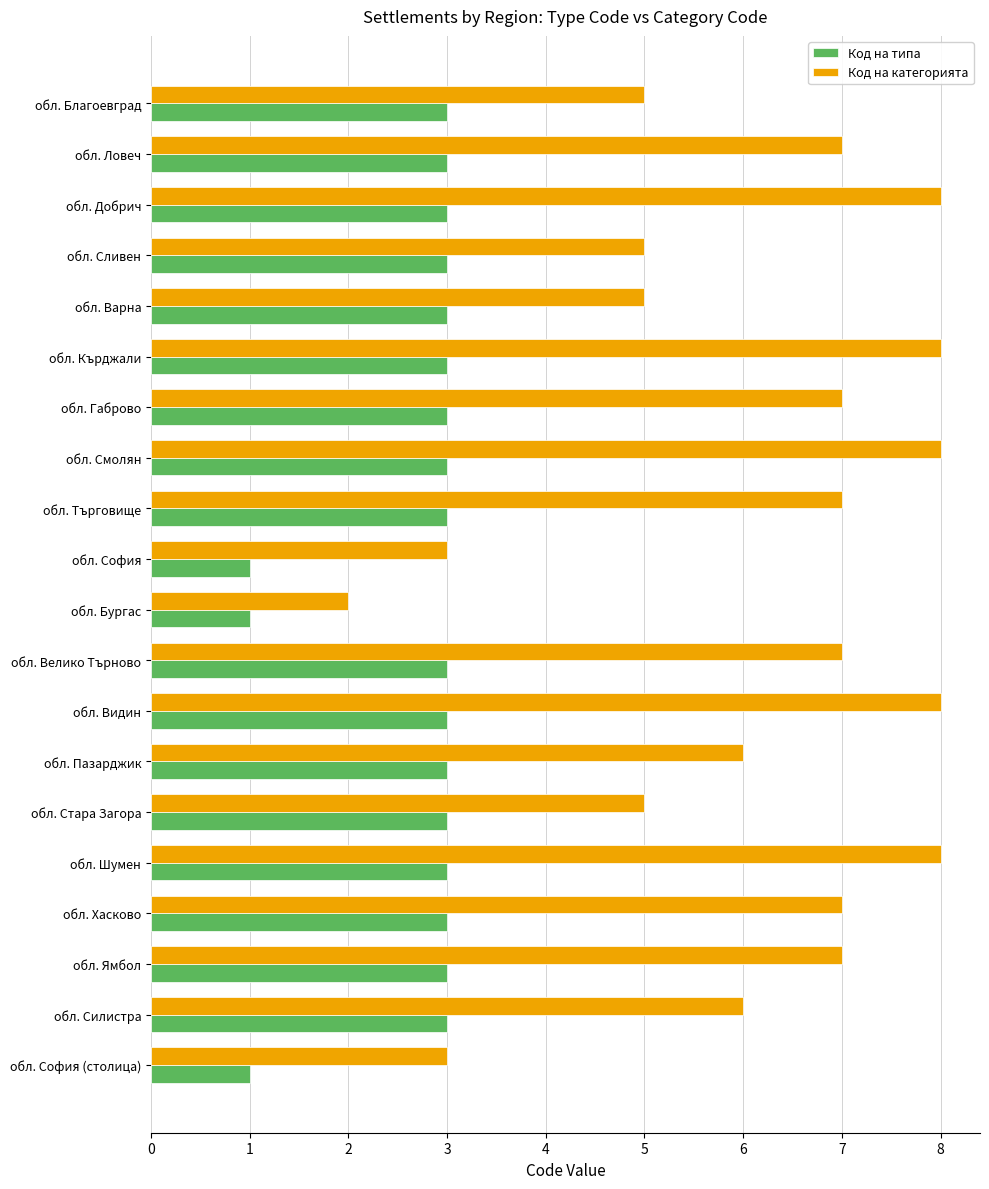

The Код на типа series shows 1 at обл. Пазарджик. True or false?

False